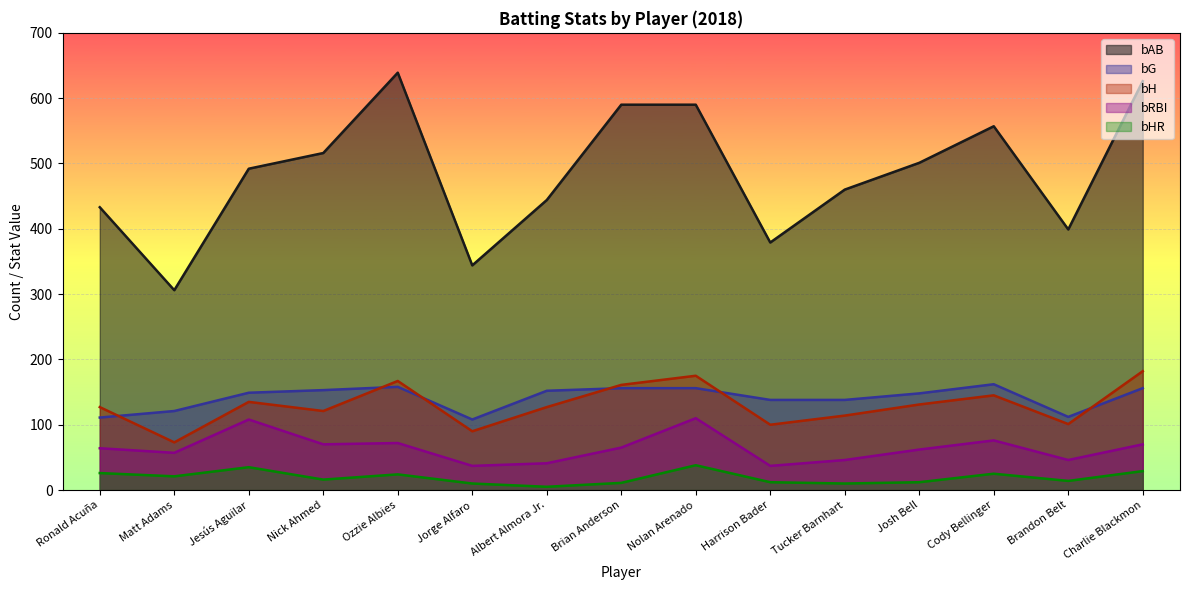

True or false: bHR has more than 1 interior local peaks.

True